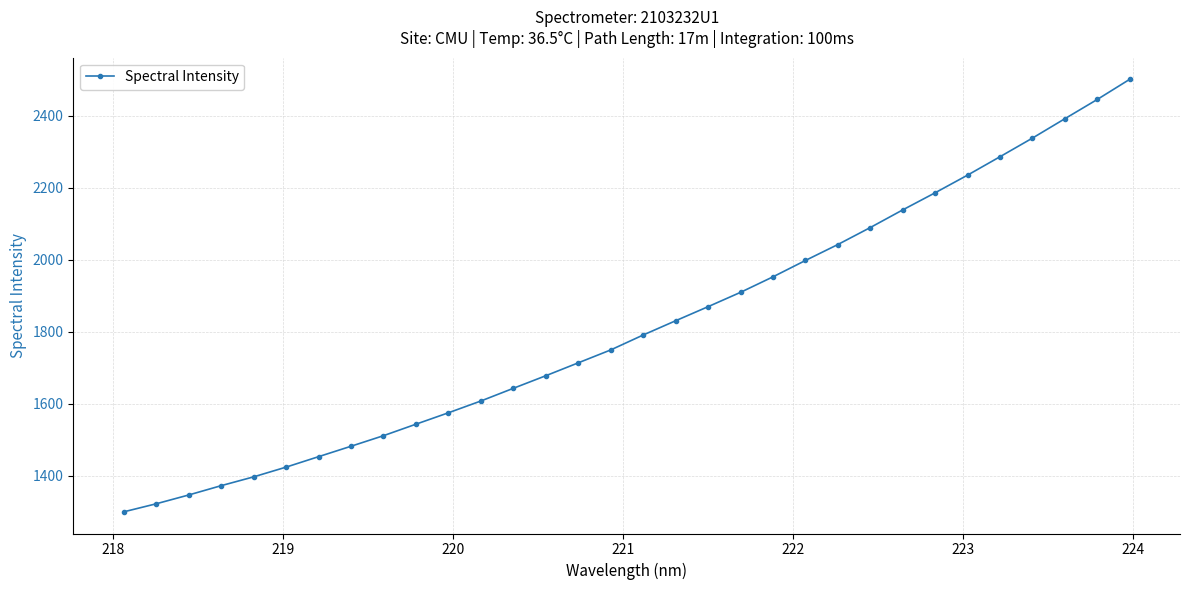

What is the minimum value shown in the chart?

1299.4